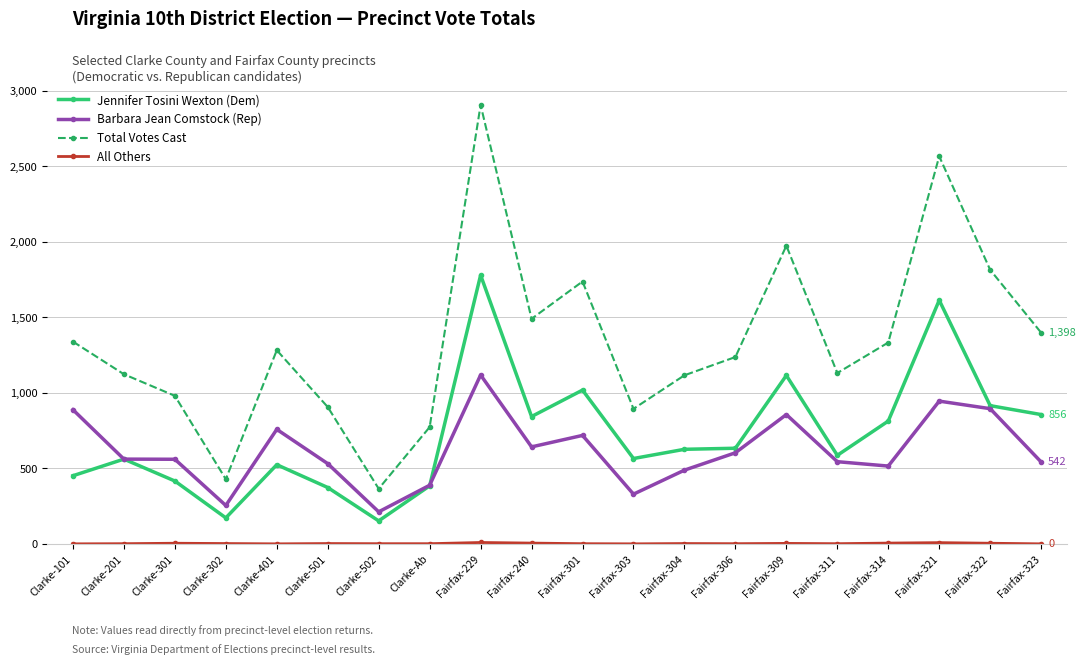

True or false: Jennifer Tosini Wexton (Dem) has a value of 435 at Fairfax-309.

False